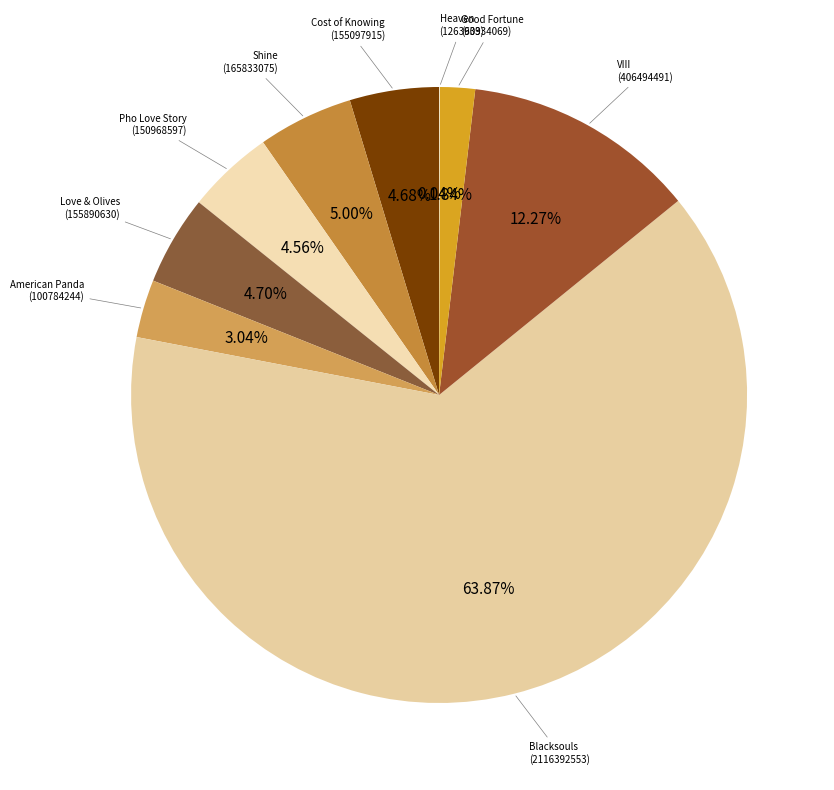

How many slices are in this pie chart?

9